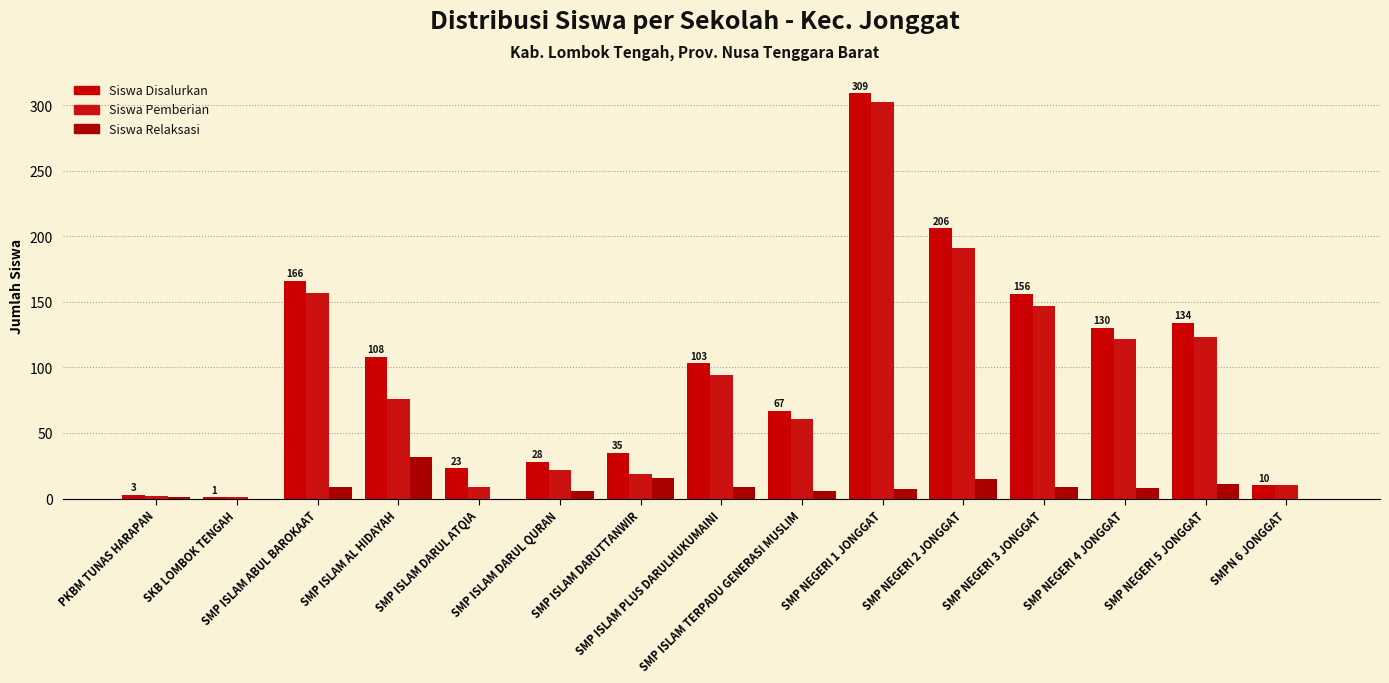

What is the total value across all series at SMP ISLAM AL HIDAYAH?

216